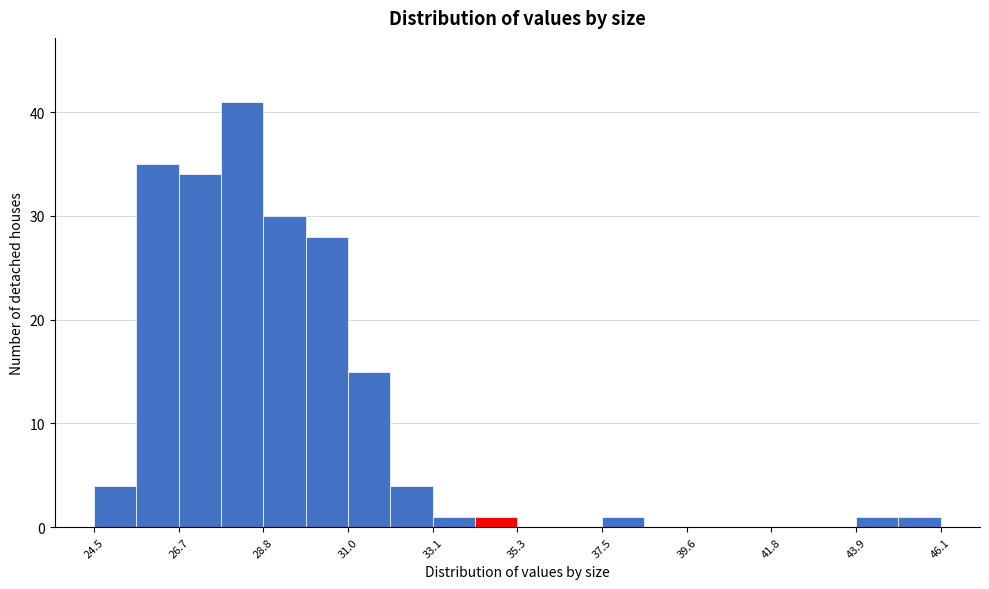

Around what value on the x-axis is the tallest bar? Give the approximate position of its centre, as read against the axis.

28.5